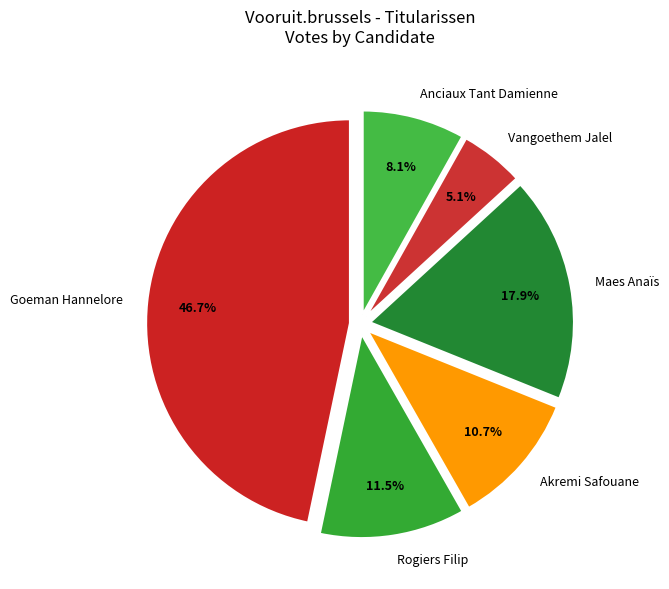

To the nearest percent, what is the combined percentage of Rogiers Filip and Anciaux Tant Damienne?

20%